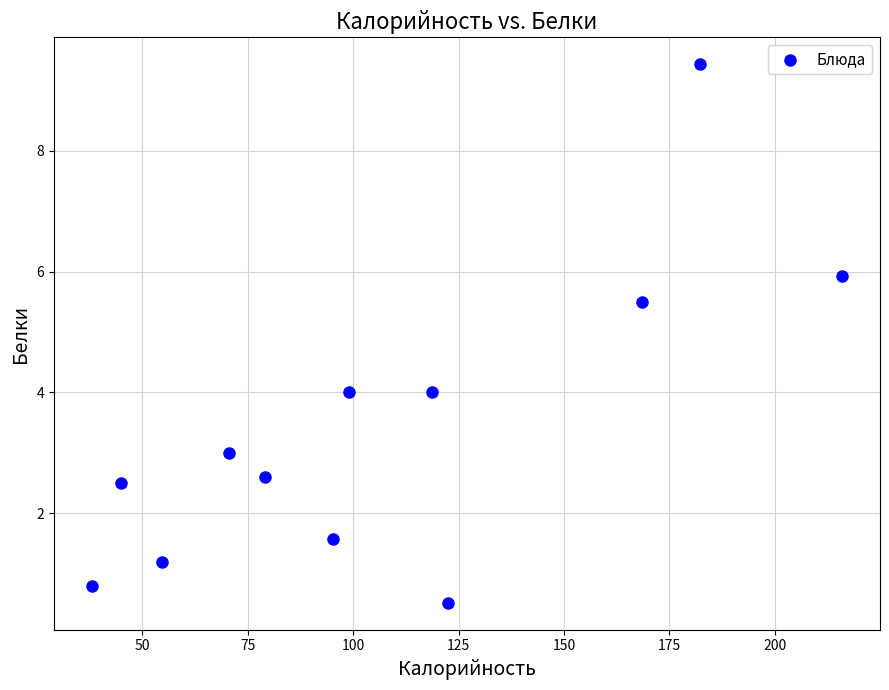

What is the average X value?

107.5